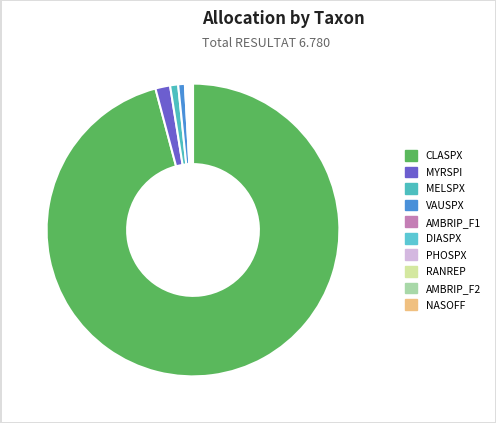

Rank the categories by value from lowest to highest.

AMBRIP_F1, DIASPX, PHOSPX, RANREP, AMBRIP_F2, NASOFF, VAUSPX, MELSPX, MYRSPI, CLASPX